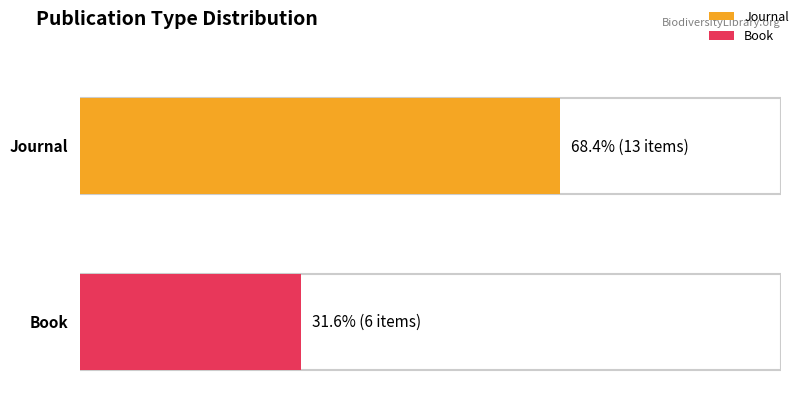

Rank the series by their maximum value, from highest to lowest.

Journal, Book